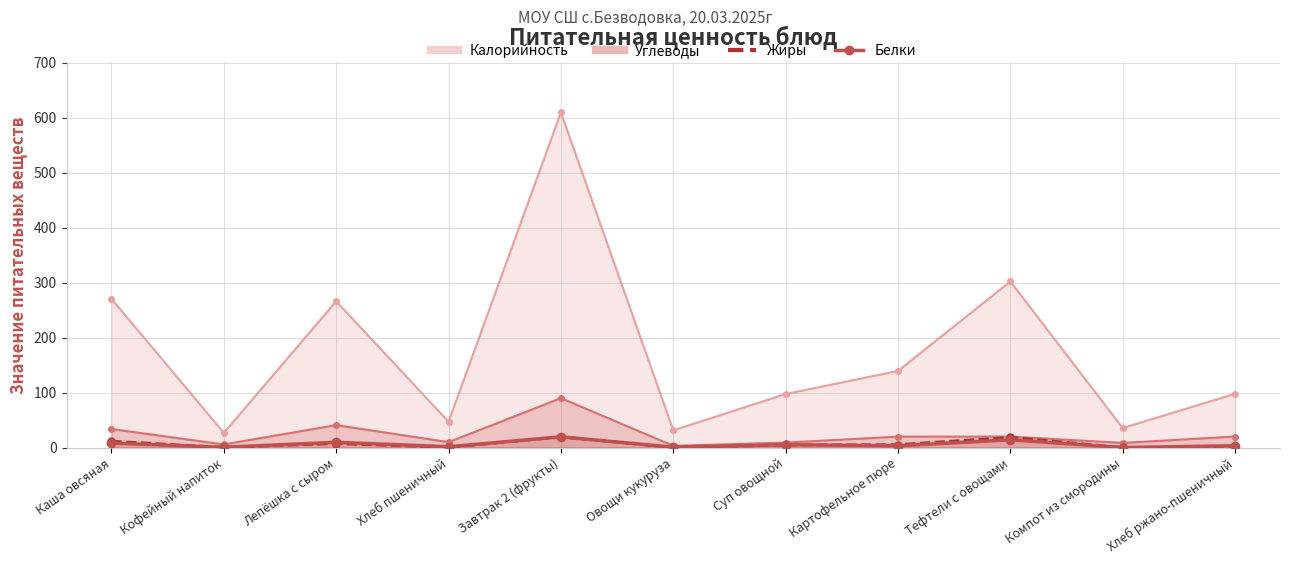

How many data points are less than 3?

4